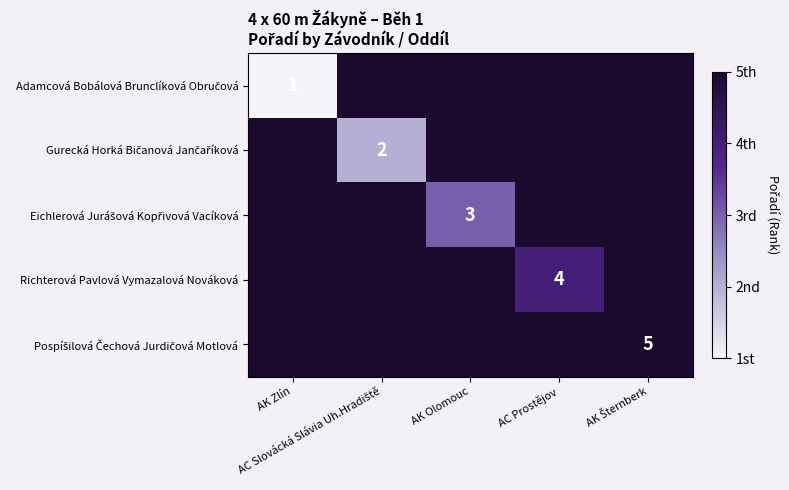

What is the approximate value of Pospíšilová Čechová Jurdičová Motlová at AK Šternberk?

5.0